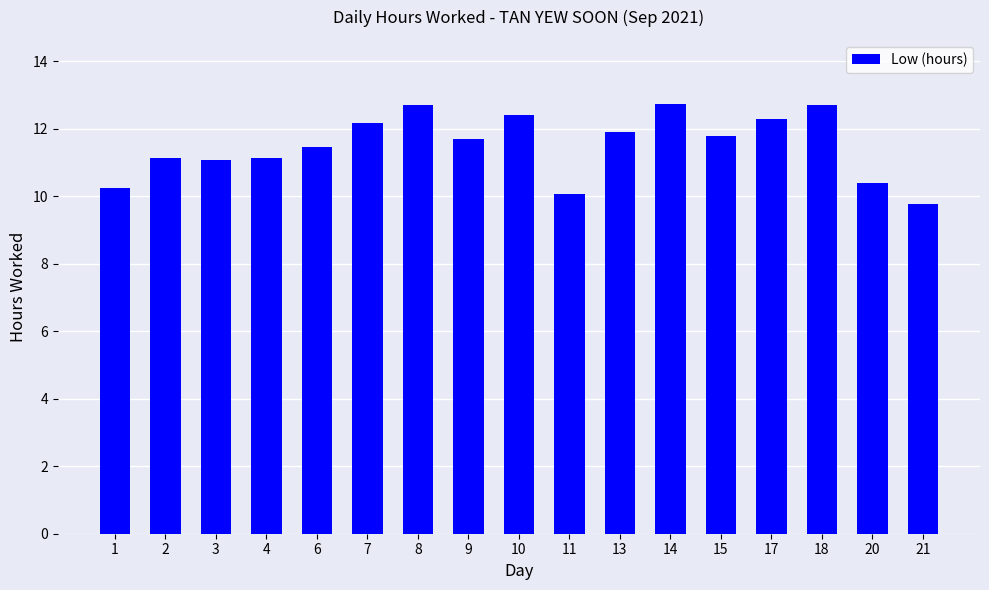

What is the difference between the maximum and second lowest values?

2.7